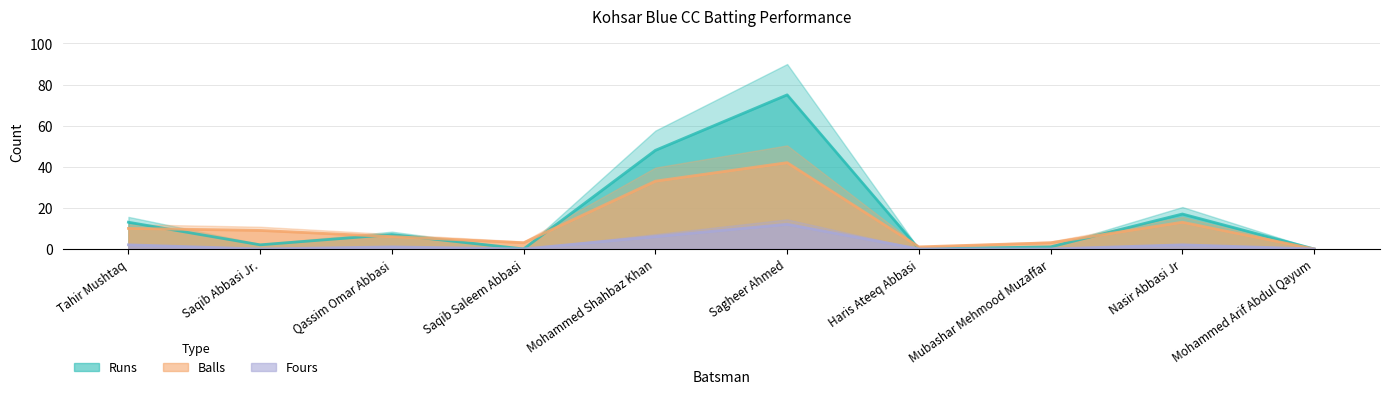

Is the value of Runs at Tahir Mushtaq greater than the value of Balls at Mohammed Arif Abdul Qayum?

Yes